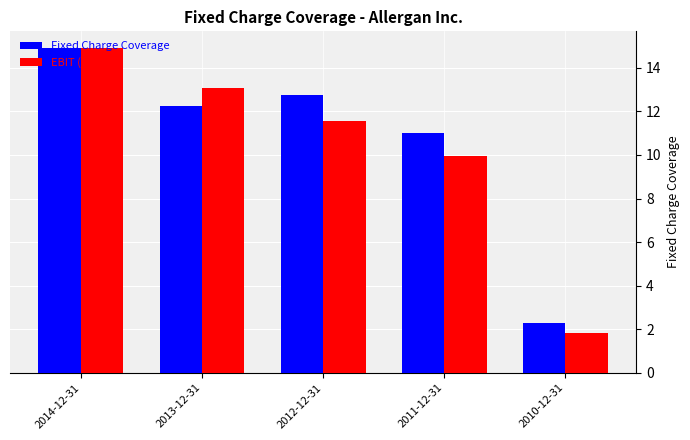

True or false: Fixed Charge Coverage has a value of 9.0 at 2014-12-31.

False